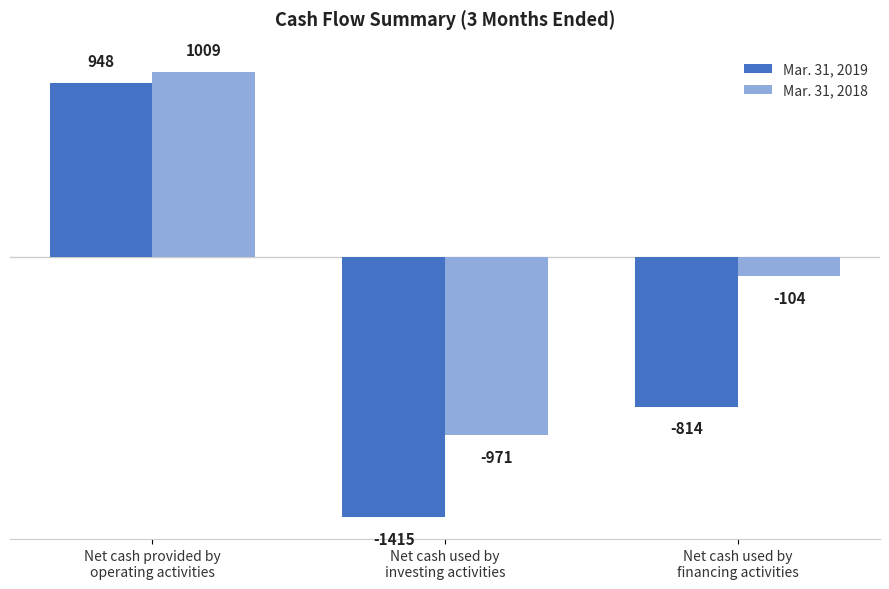

The Mar. 31, 2019 series shows -538 at Net cash used by
financing activities. True or false?

False